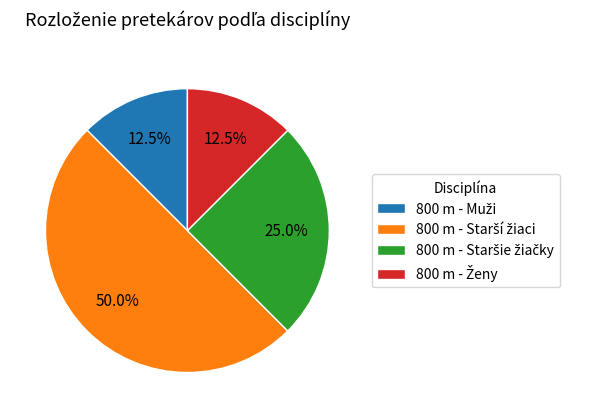

Rank the categories by value from lowest to highest.

800 m - Muži, 800 m - Ženy, 800 m - Staršie žiačky, 800 m - Starší žiaci